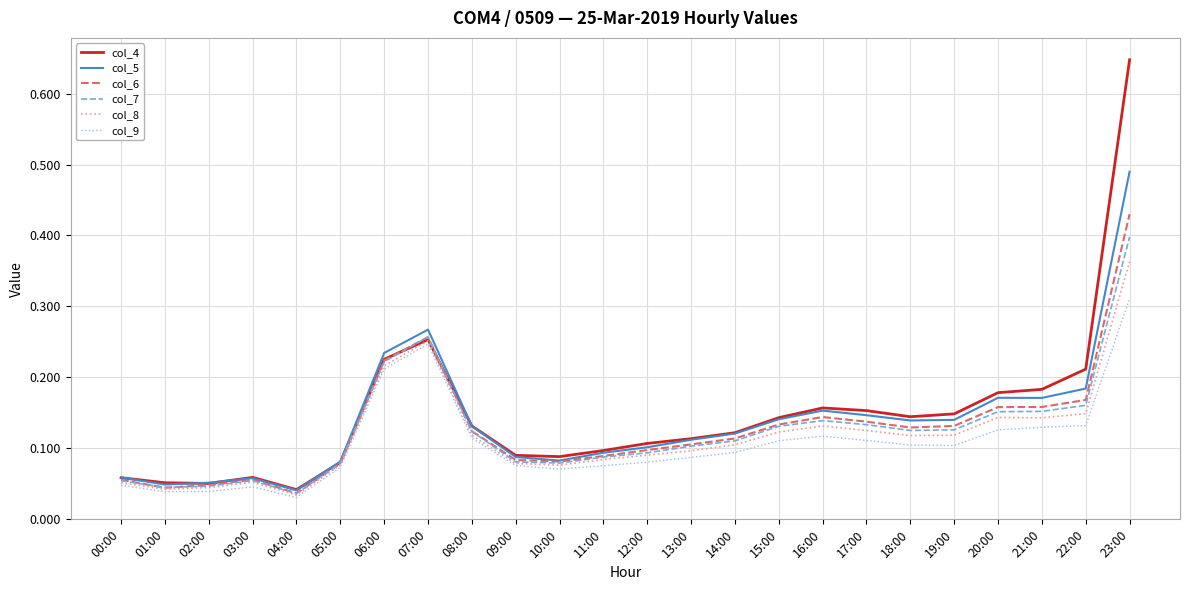

Which label corresponds to the largest value in the chart?

23:00